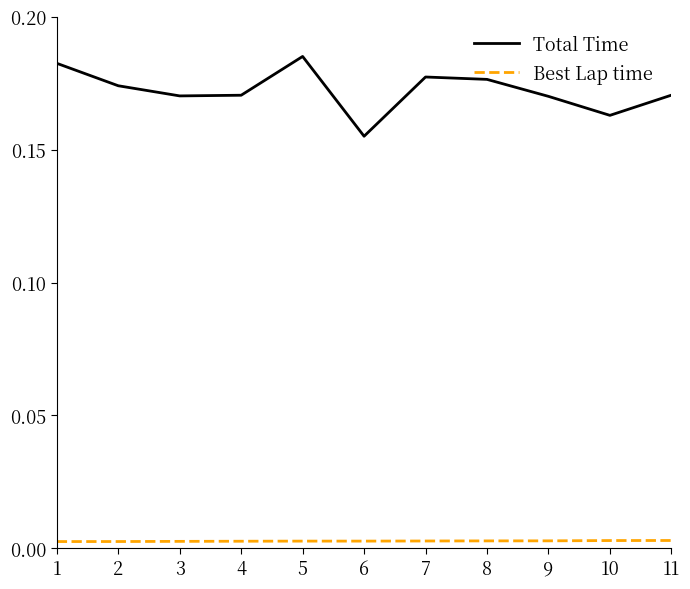

At how many categories does at least one series exceed 0?

11